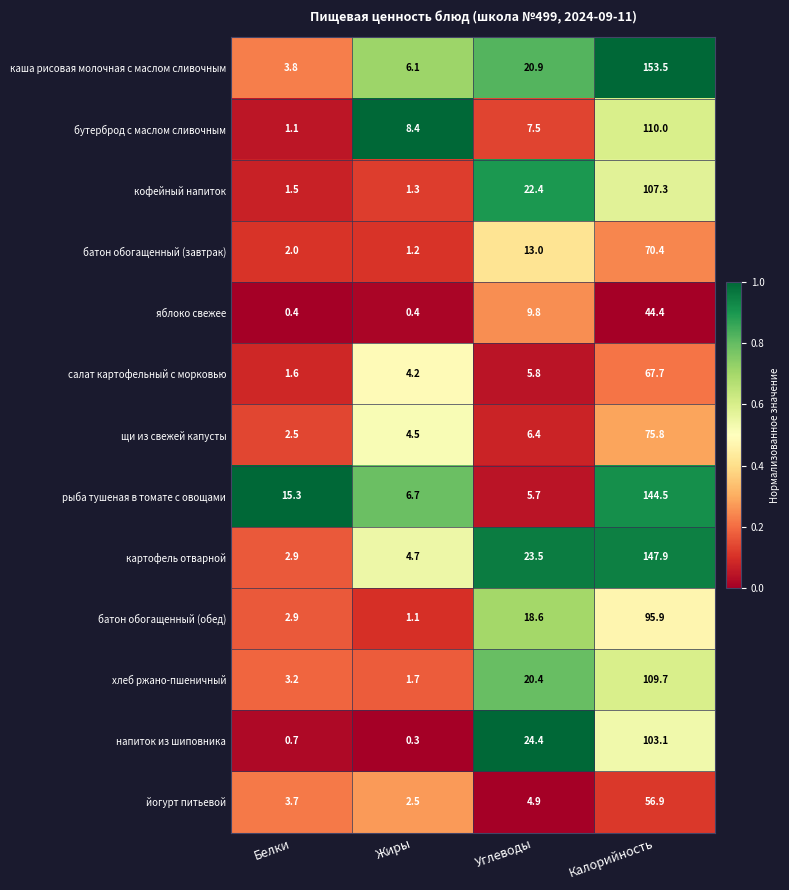

What is the difference between the second highest and second lowest values in the рыба тушеная в томате с овощами series?

8.6